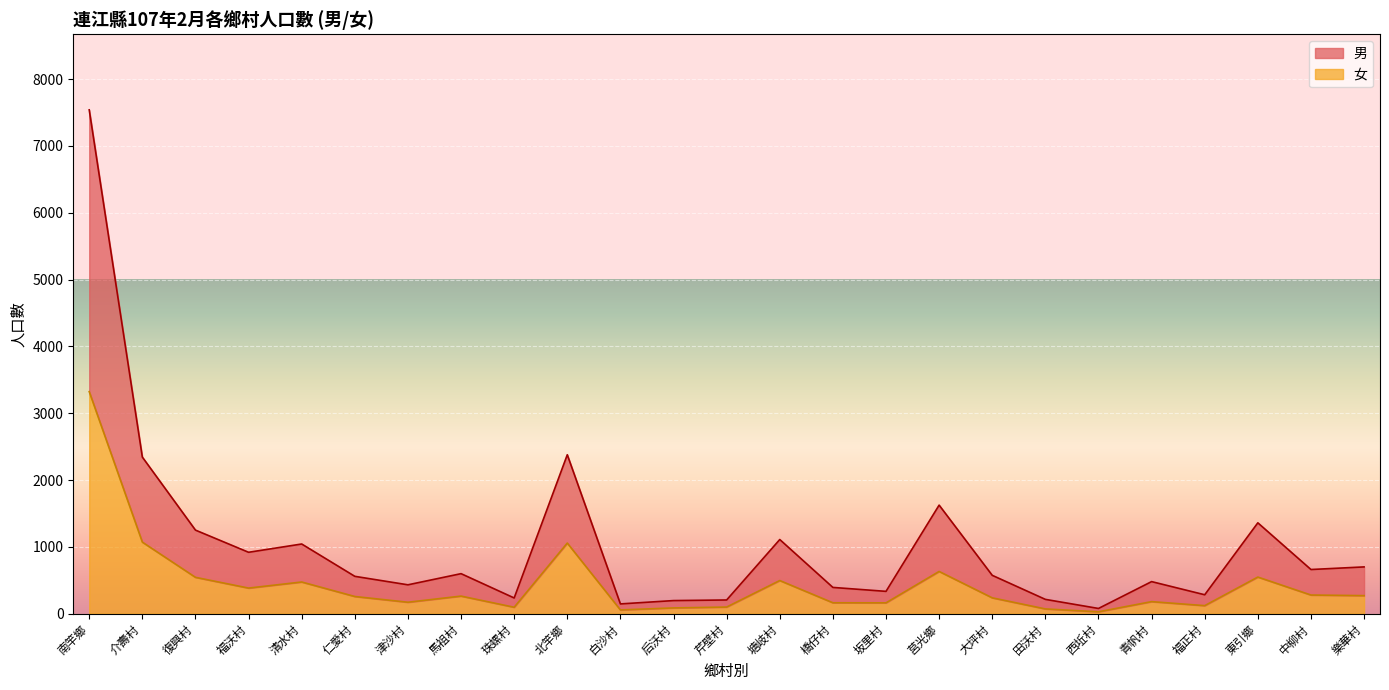

What is the difference between the highest and lowest values at 津沙村?

261